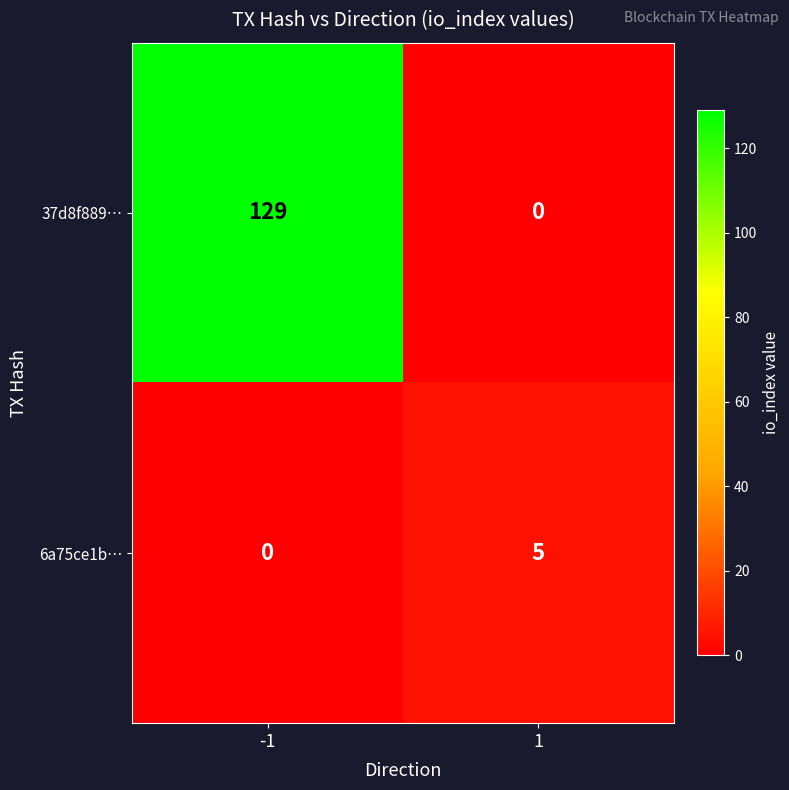

Reading right to left, transcribe all the data shown in this chart.

37d8f889…: 1=0	-1=129
6a75ce1b…: 1=5	-1=0